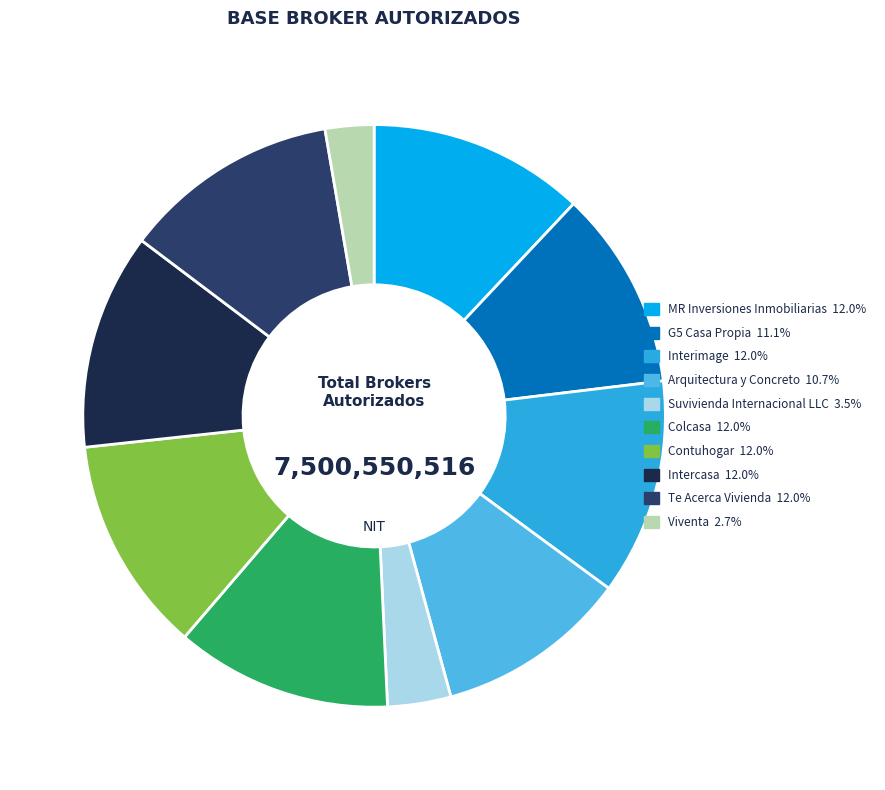

What is the change in value from G5 Casa Propia to Intercasa?

+70522334